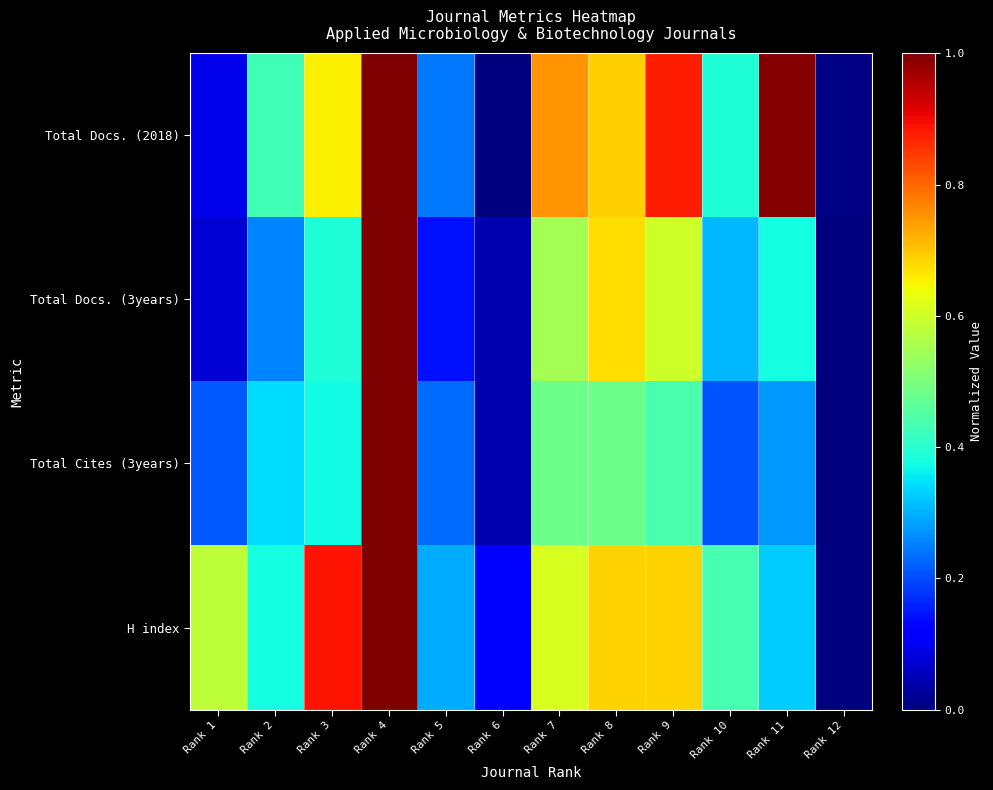

Which category has the highest value across all series?

Rank 4